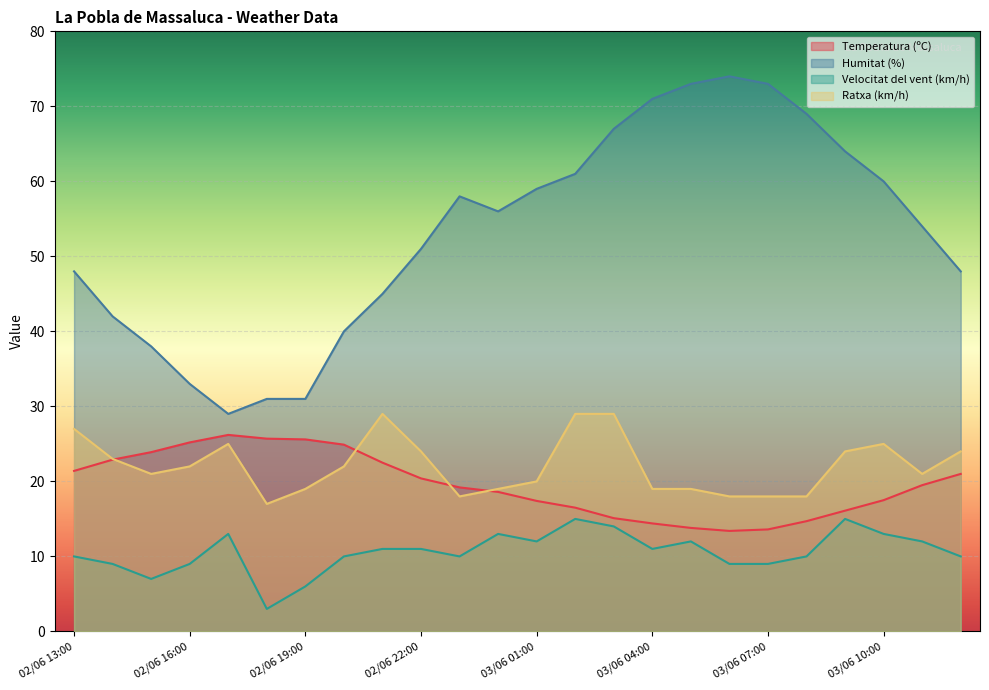

Is the value of Temperatura (ºC) at 03/06 00:00 greater than the value of Velocitat del vent (km/h) at 02/06 18:00?

Yes